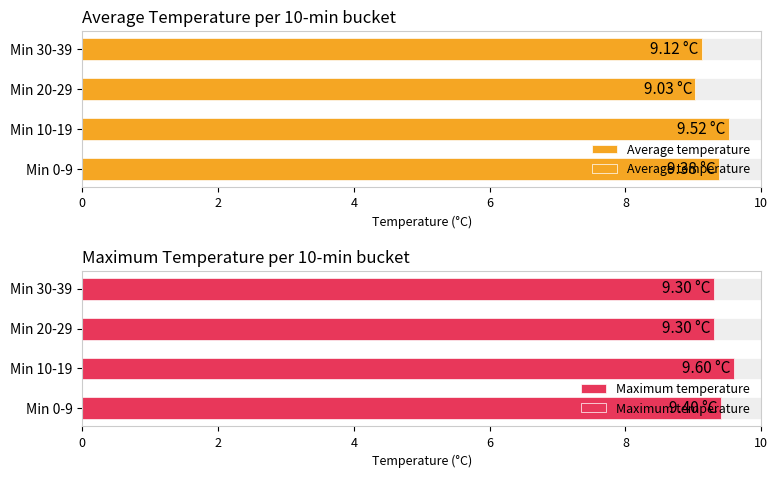

True or false: Average temperature has a value of 16.0 at Min 0-9.

False